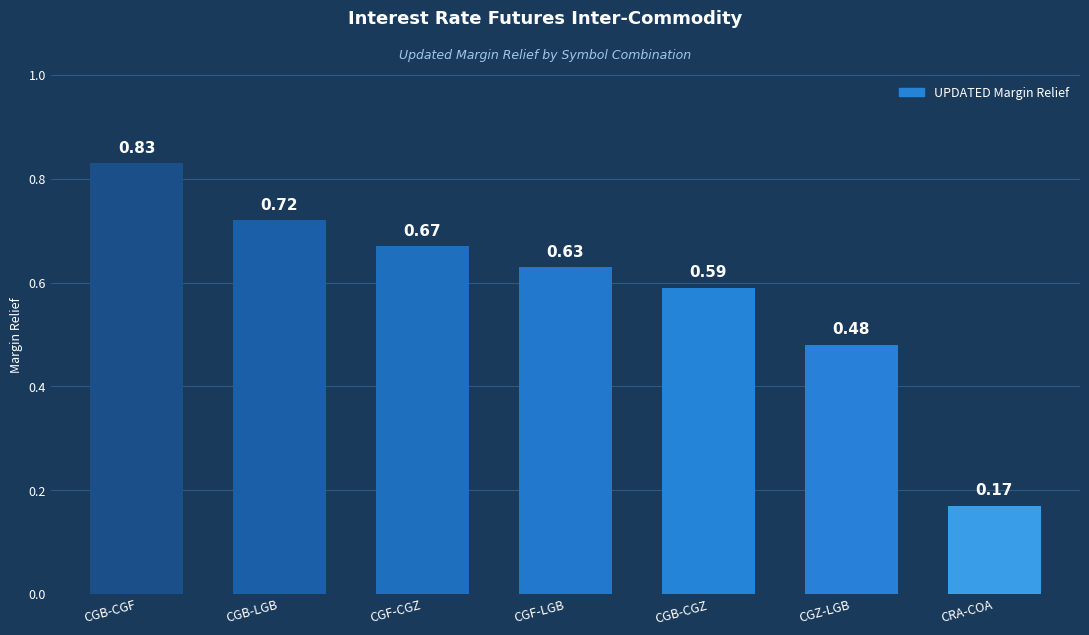

Which label corresponds to the largest value in the chart?

CGB-CGF